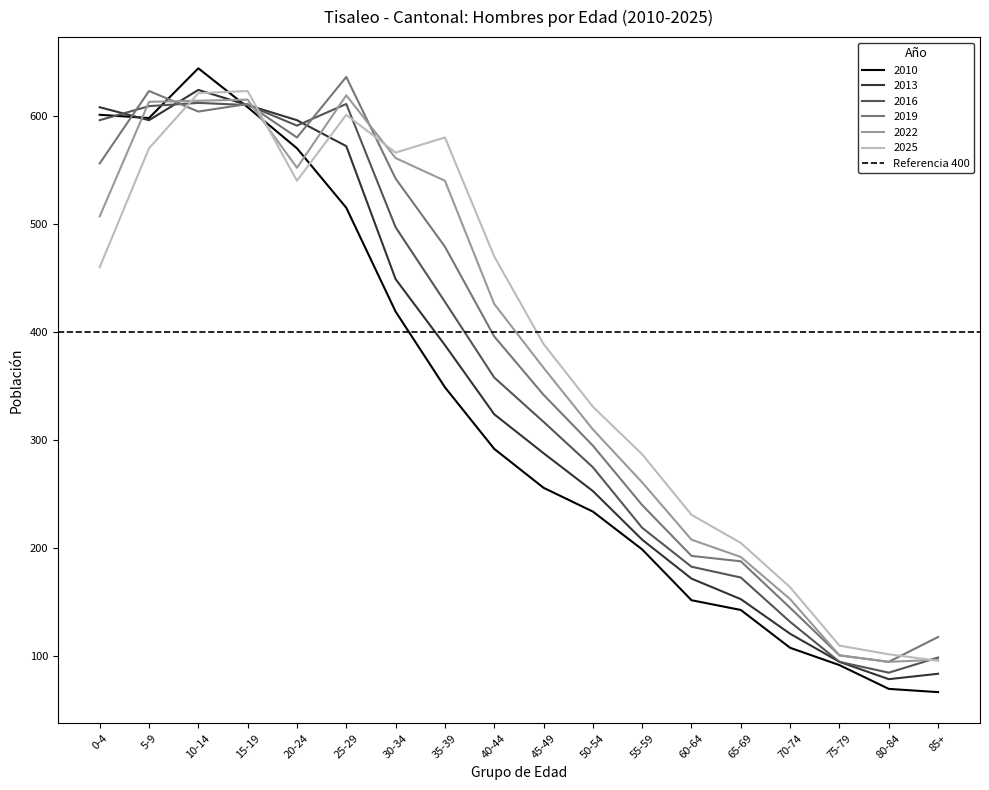

True or false: 2010 has a value of 256 at 45-49.

True